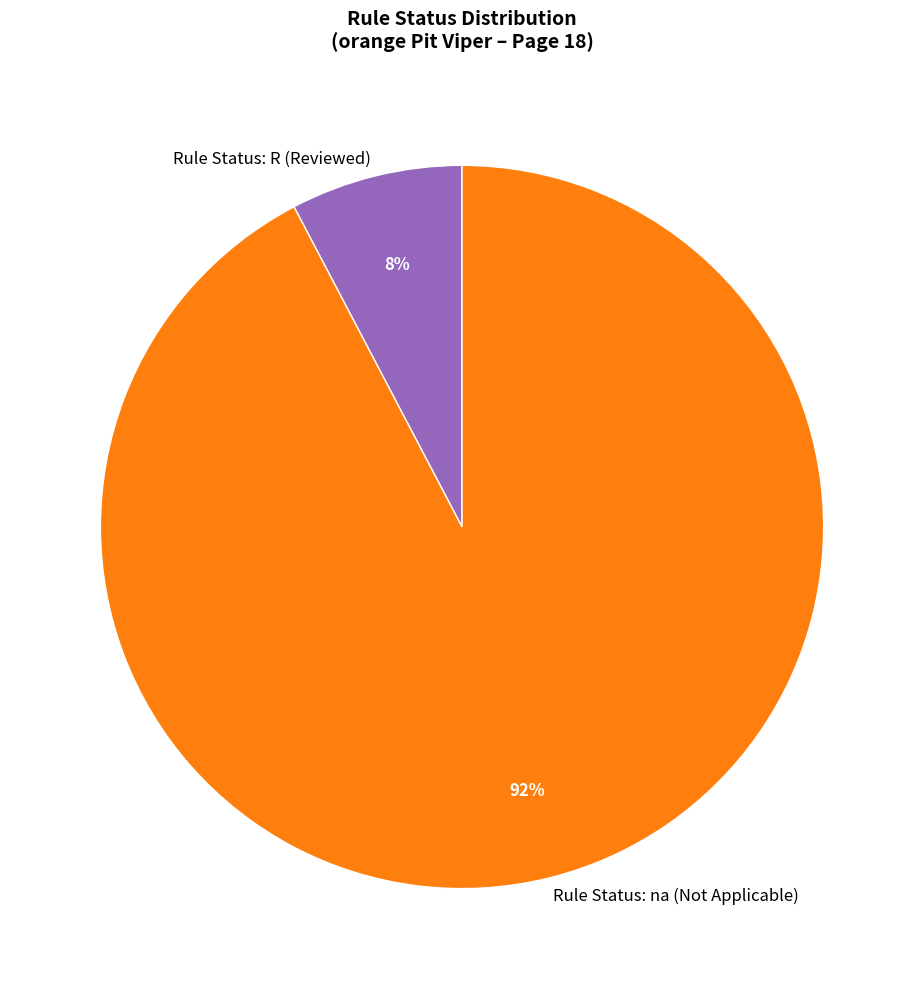

To the nearest percent, what percentage of the pie is Rule Status: R (Reviewed)?

8%